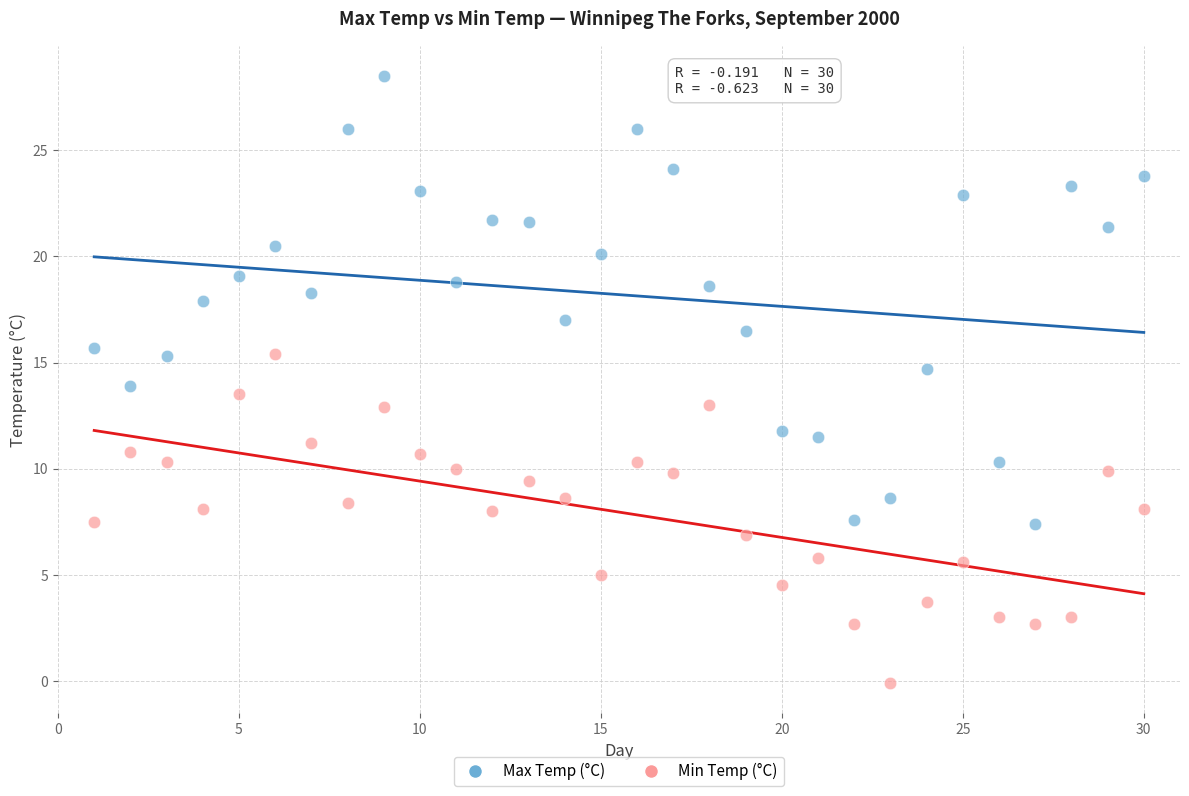

What are all the series names shown in the legend?

Max Temp (°C), Min Temp (°C)